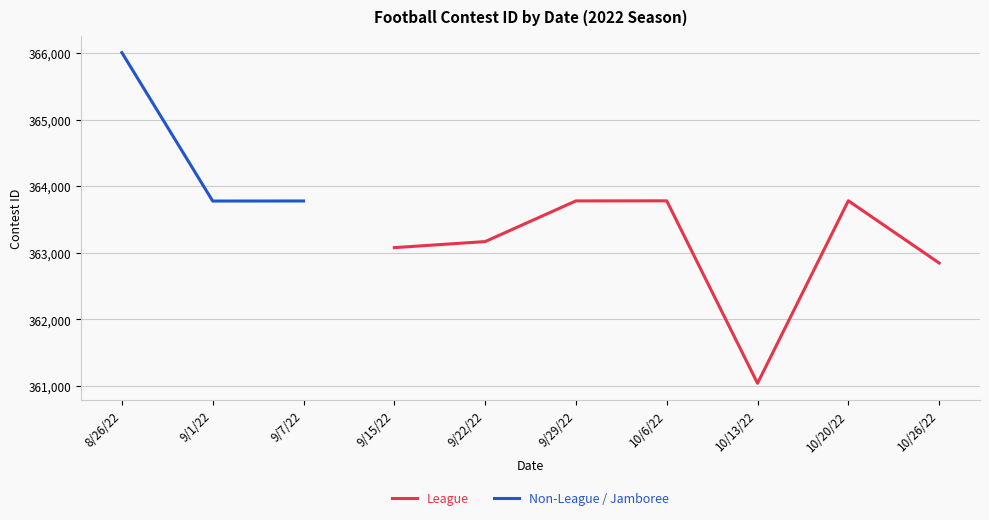

List the labels in order of Non-League / Jamboree value, smallest first.

9/1/22, 9/7/22, 8/26/22, 9/15/22, 9/22/22, 9/29/22, 10/6/22, 10/13/22, 10/20/22, 10/26/22